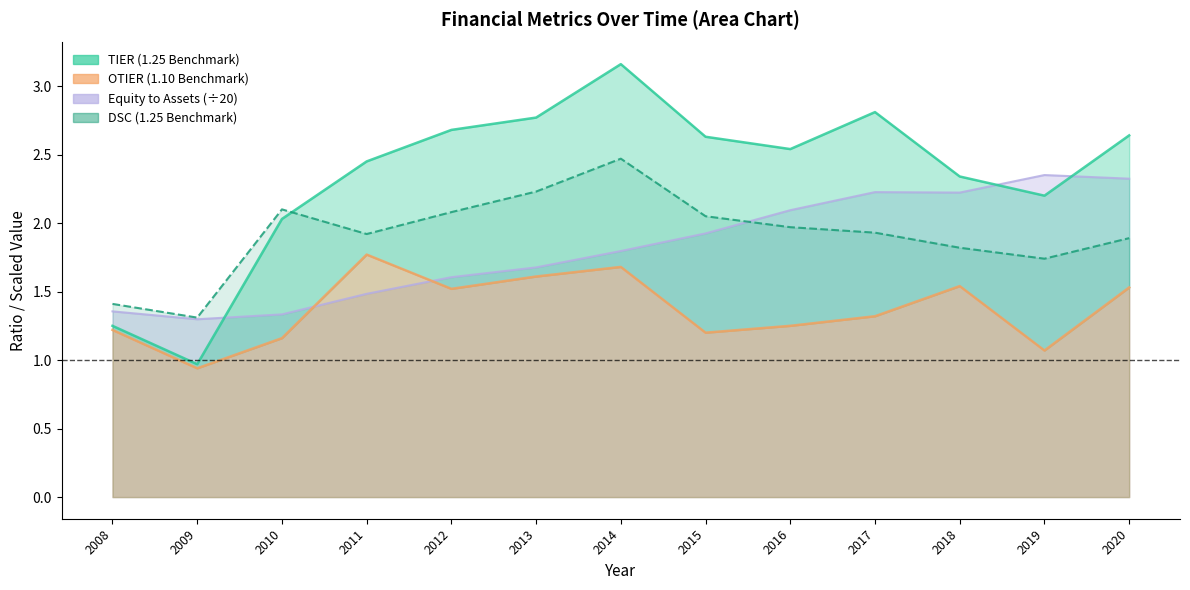

How many lines are shown in the chart?

4